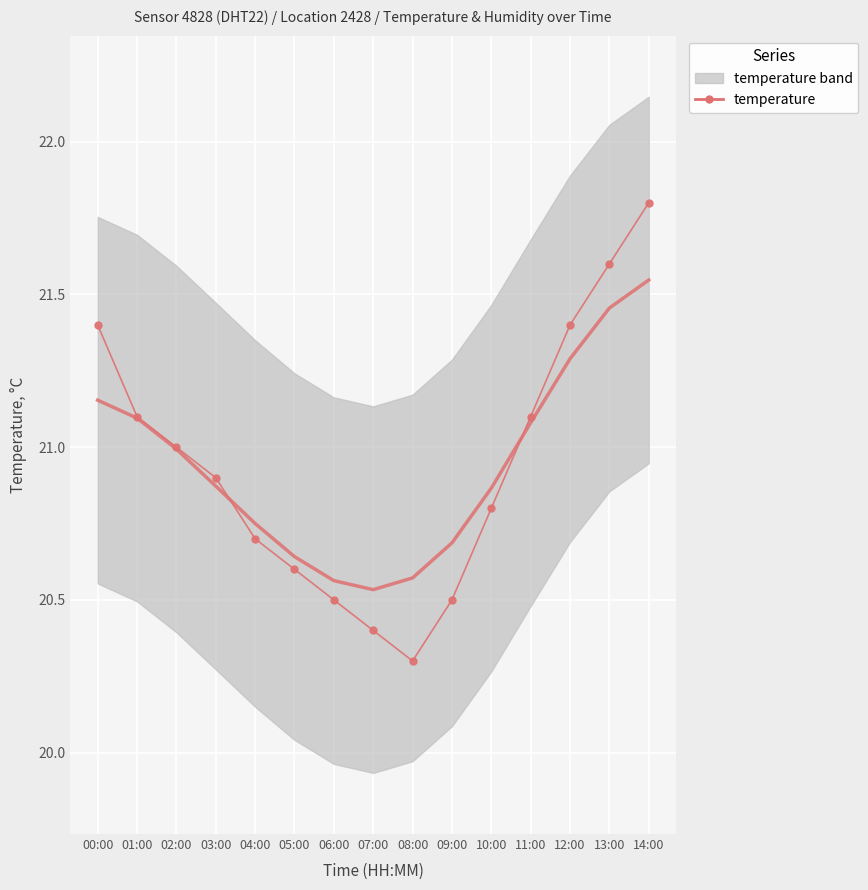

Where is temperature nearest to the value 21?

02:00